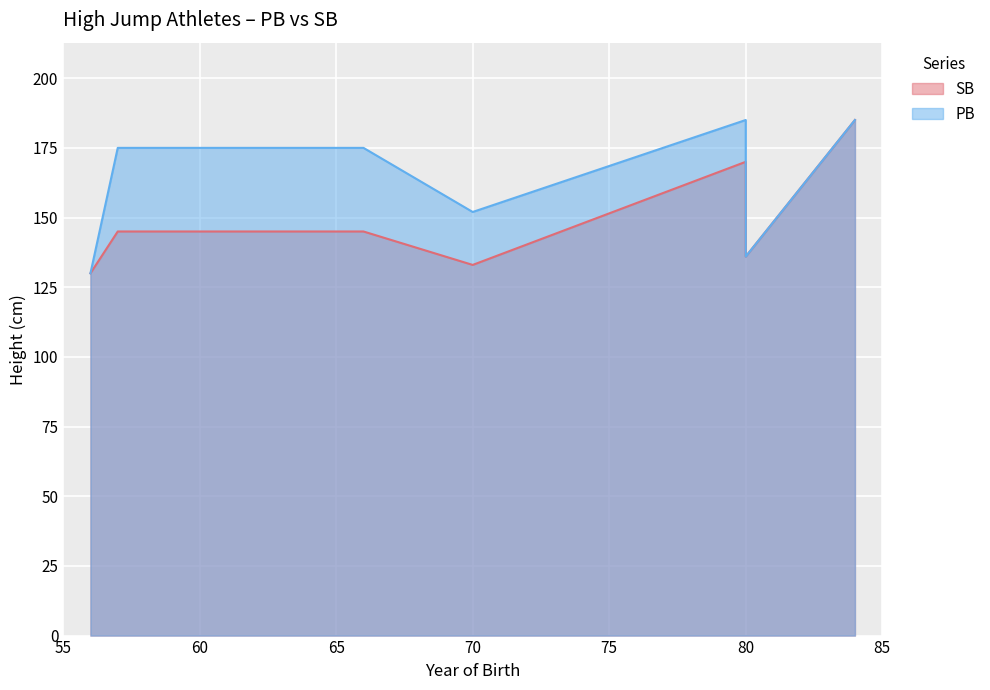

What is the sum of all SB values?

1044